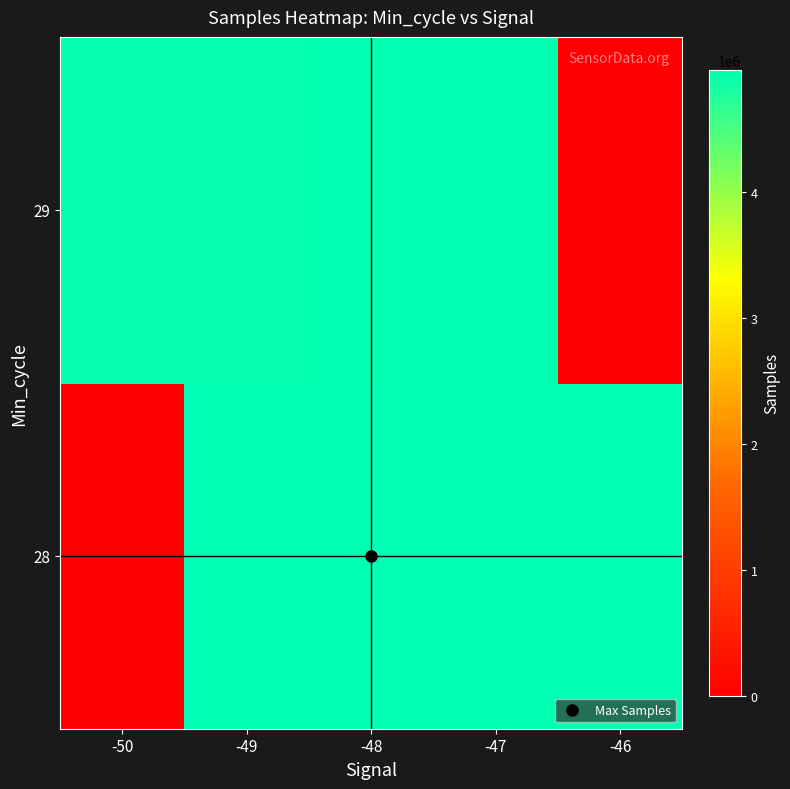

How many distinct data groups are displayed?

2